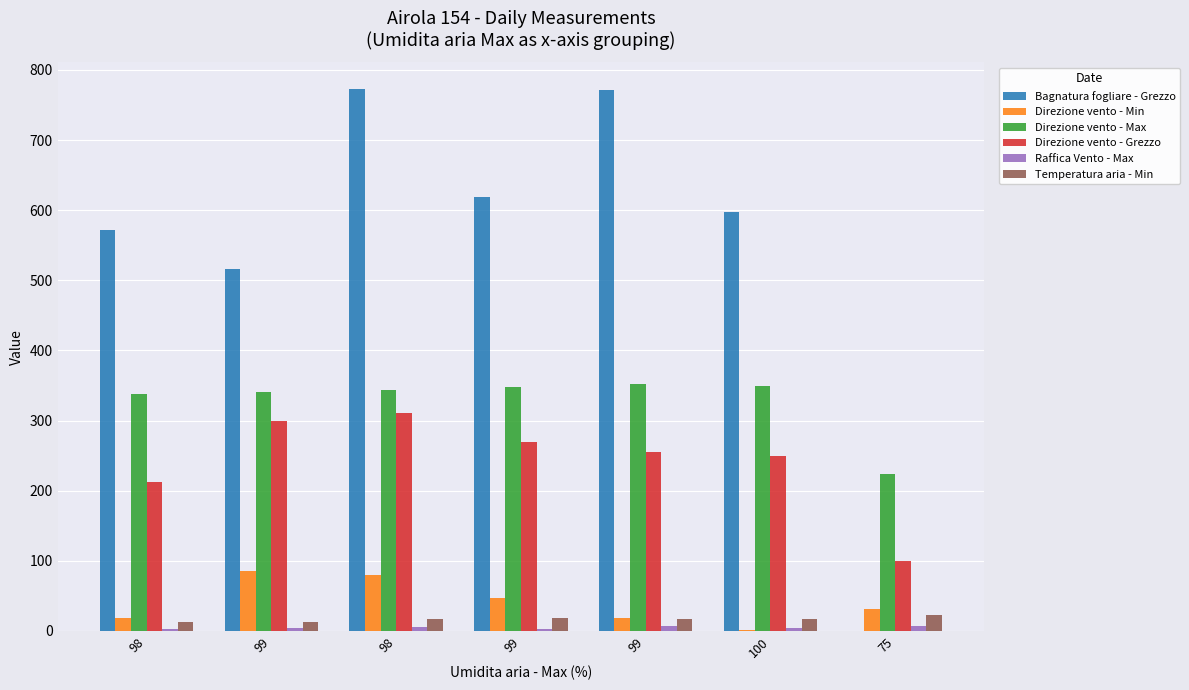

Are the bars horizontal?

No